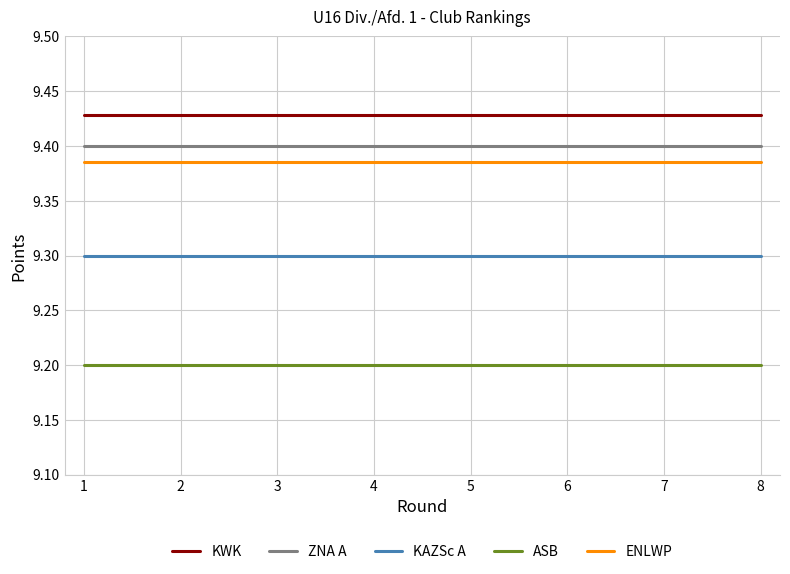

What are all the series names shown in the legend?

KWK, ZNA A, KAZSc A, ASB, ENLWP